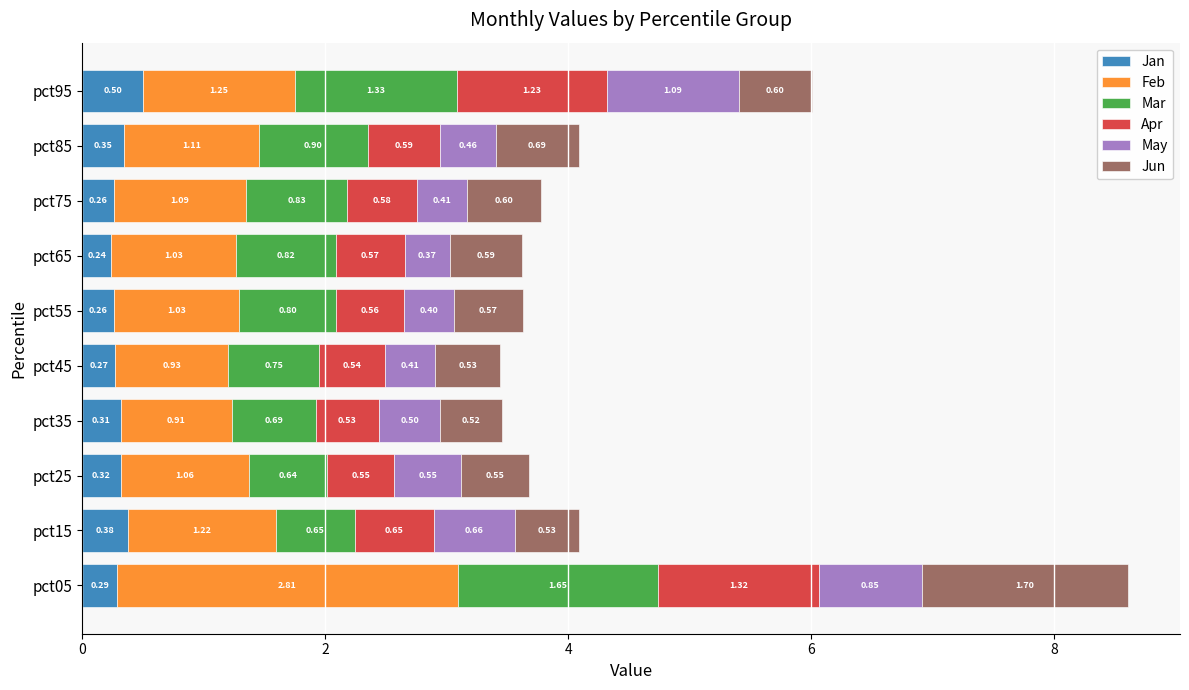

What is the total value across all series at pct75?

3.8